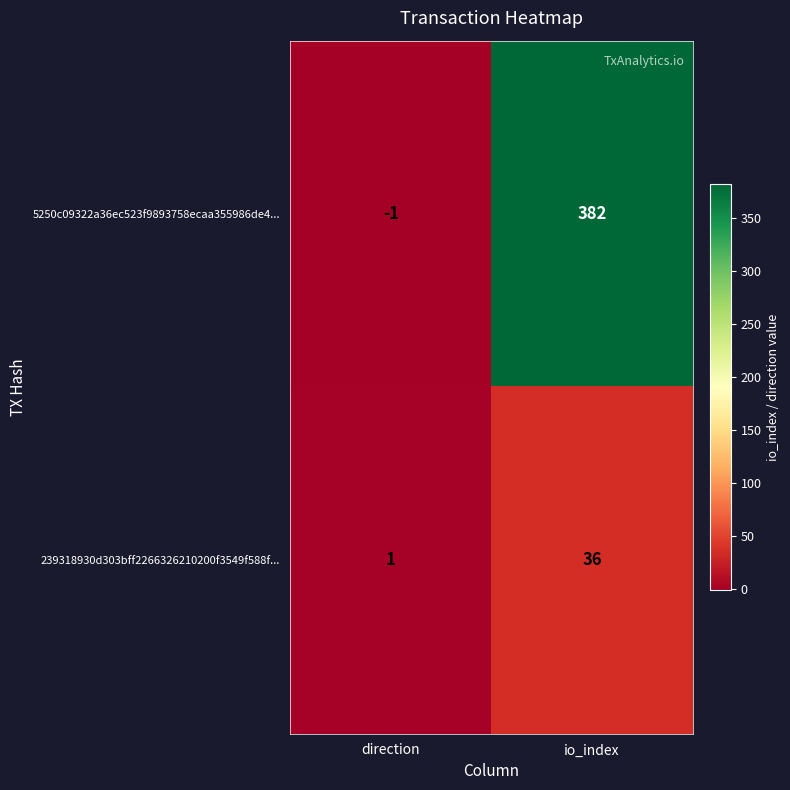

What is the minimum value shown in the chart?

-1